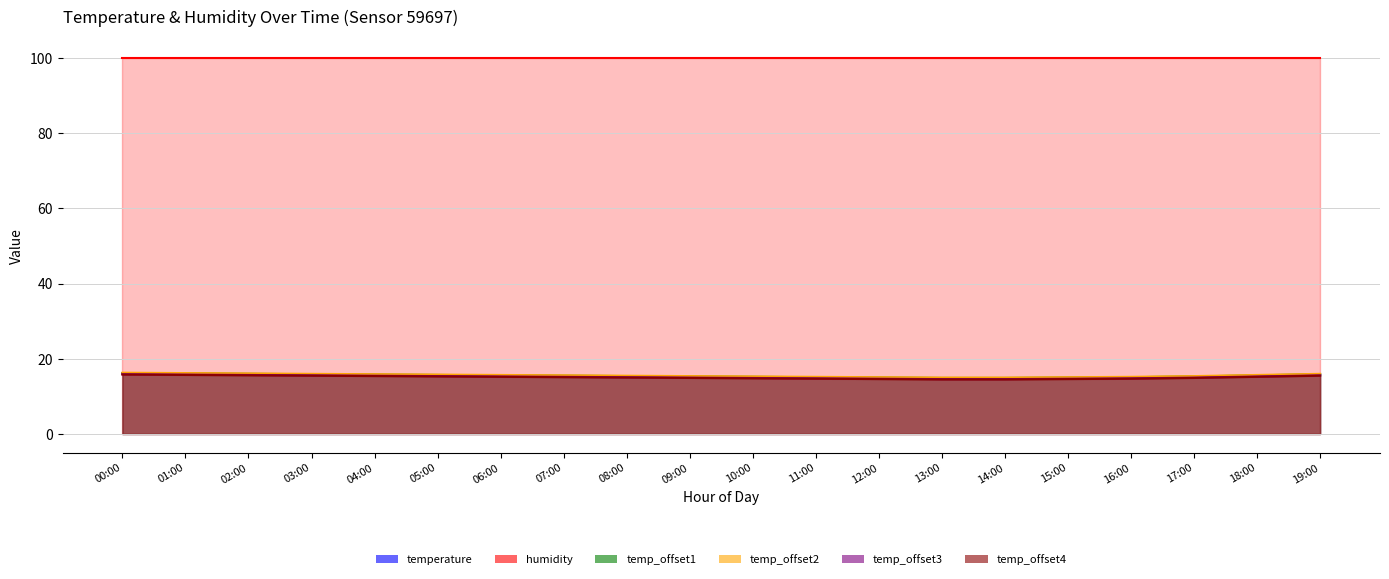

At how many categories does at least one series exceed 16?

3